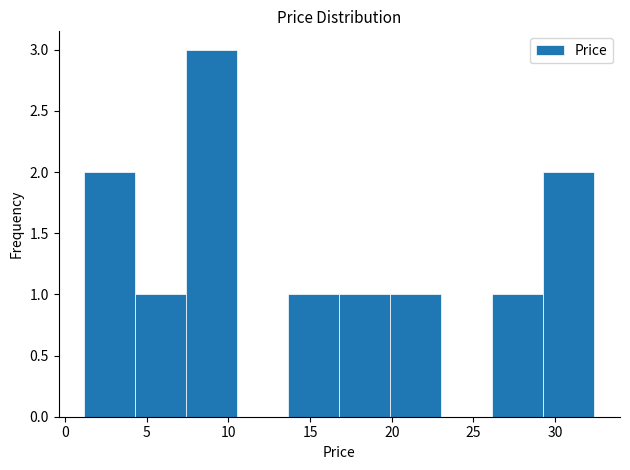

Reading left to right, list every bar in this chart as the range it spans on the x-axis followed by its height. Neither the bar edges nor the heights are printed on the chart, so give them approximately, as read against the axes.

1.0 to 4.5: 2
4.5 to 7.5: 1
7.5 to 10.5: 3
10.5 to 13.5: 0
13.5 to 17.0: 1
17.0 to 20.0: 1
20.0 to 23.0: 1
23.0 to 26.0: 0
26.0 to 29.5: 1
29.5 to 32.5: 2